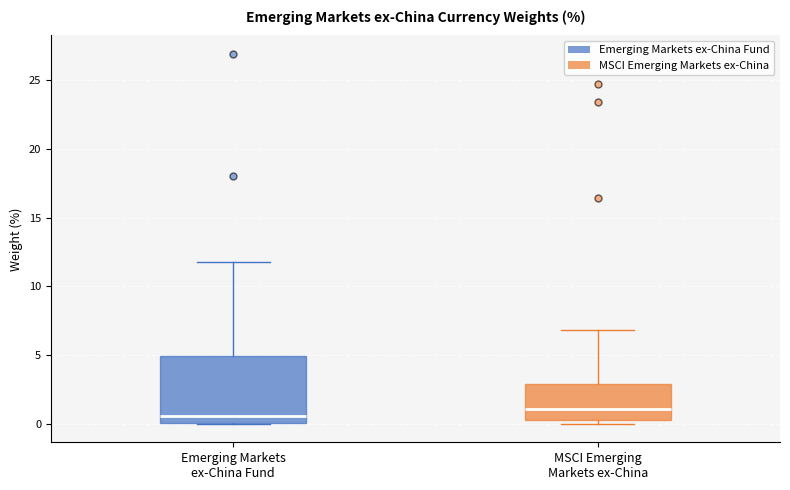

Where is the lower edge of the box for Emerging Markets ex-China Fund on the y-axis? The values are not printed on the chart, so give them approximately, as read against the axis.

0.0